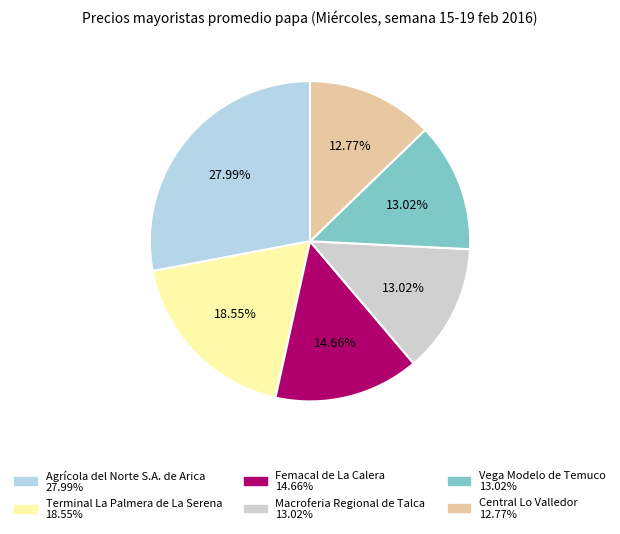

Is it true that Macroferia Regional de Talca is 19% of the pie?

False